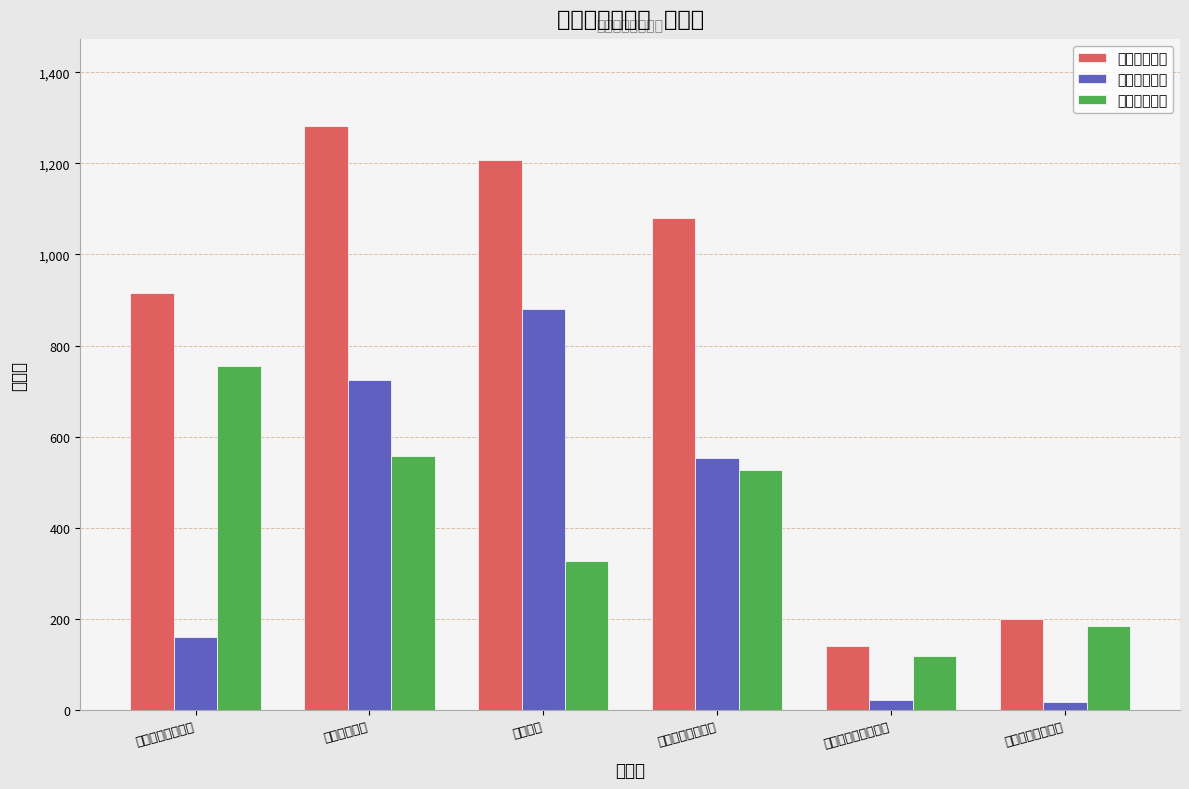

Reading right to left, transcribe all the data shown in this chart.

学生数（計）: 201	141	1081	1208	1281	915
学生数（男）: 17	23	554	881	724	160
学生数（女）: 184	118	527	327	557	755